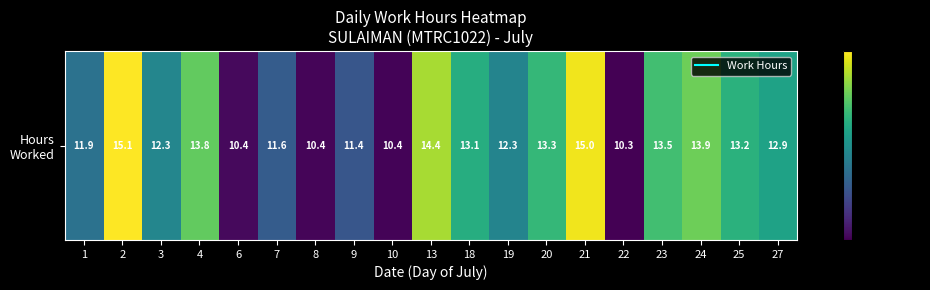

At which label does the data first exceed 12?

2